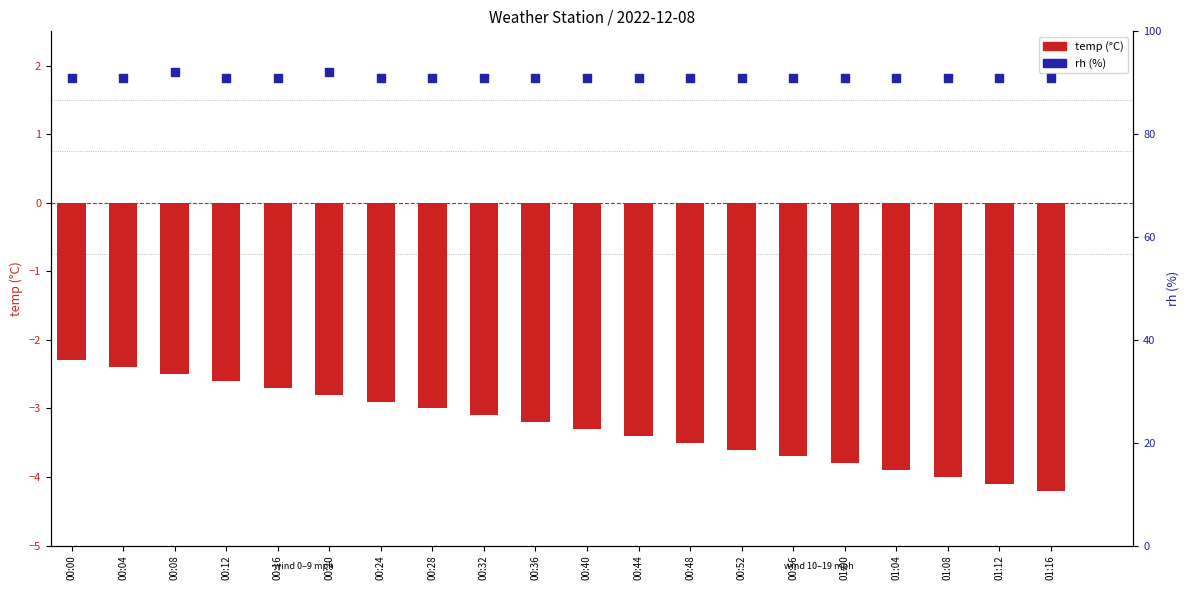

What is the total value across all series at 00:20?

89.2